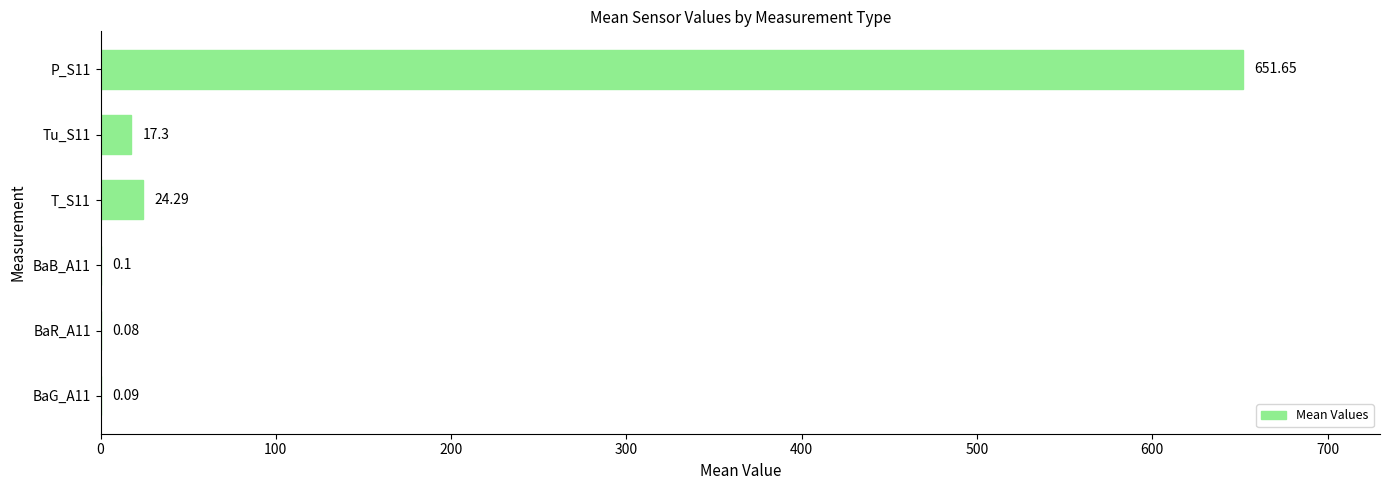

Which has a higher value, P_S11 or BaB_A11?

P_S11